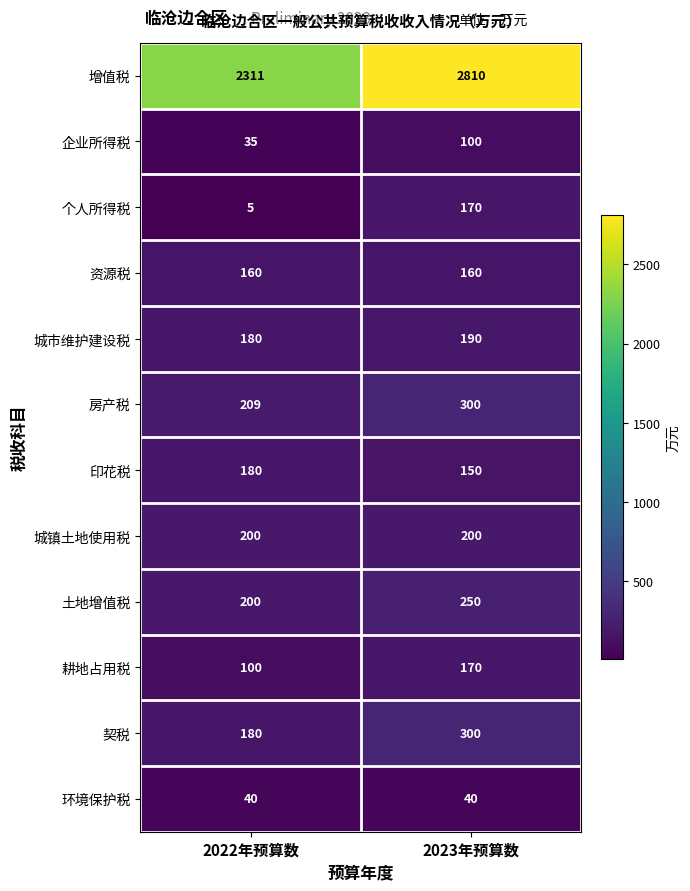

Between 2022年预算数 and 2023年预算数, which series saw the biggest shift?

增值税